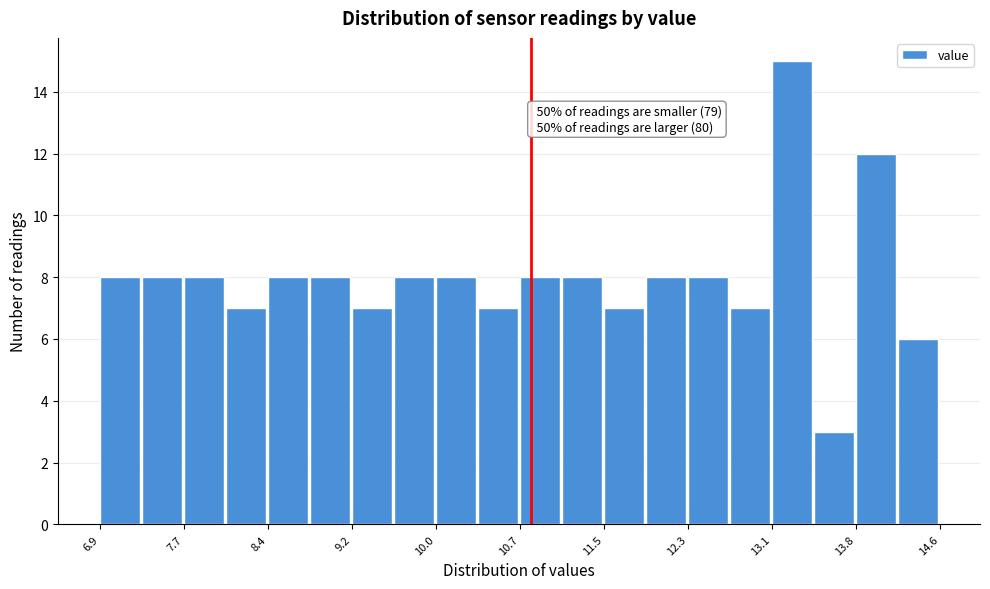

Read against the x-axis, roughly where is the centre of the tallest bar?

13.2